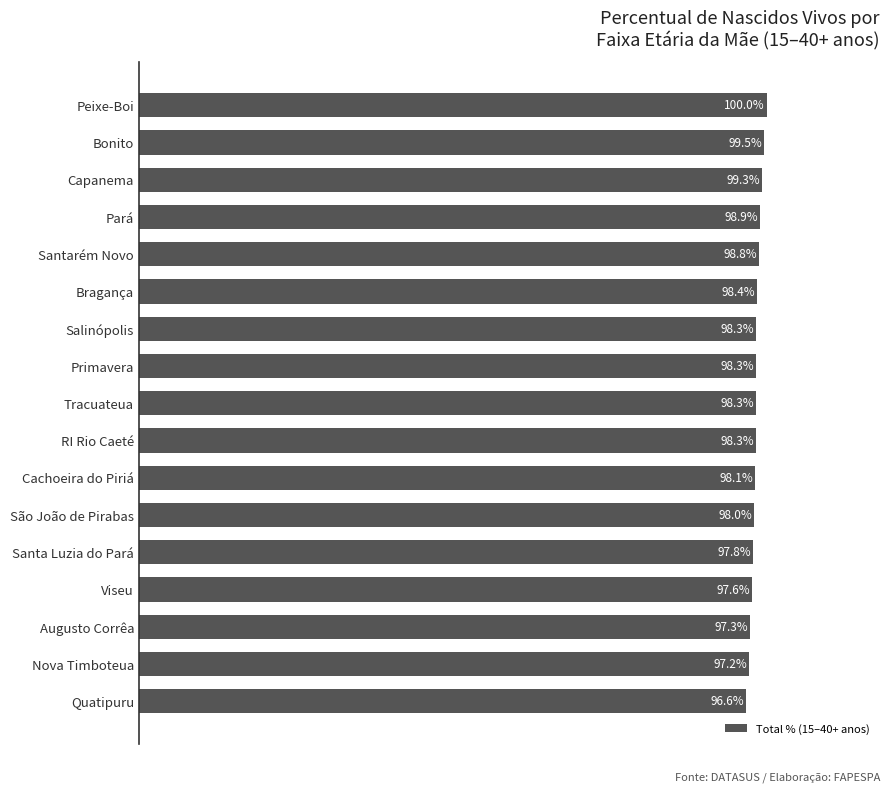

Which has a higher value, Primavera or Augusto Corrêa?

Primavera